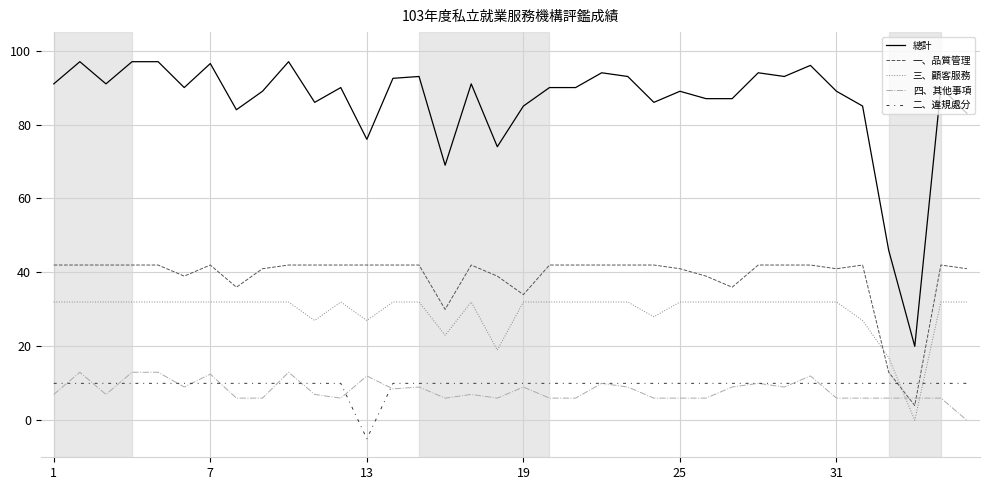

What is the lowest value of the 總計 series?

20.0